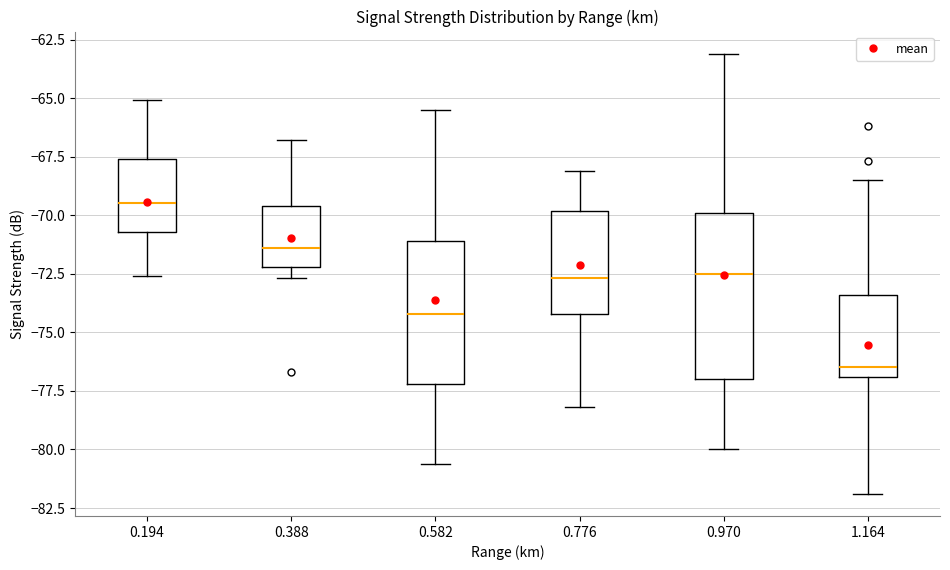

Reading left to right, read every box against the y-axis: the position of its median line, the range the box covers, and the ends of its whiskers. The values are not printed on the chart, so give them approximately, as read against the axis.

0.194: median -69.5, box -70.5 to -67.5, whiskers -72.5 to -65.0
0.388: median -71.5, box -72.0 to -69.5, whiskers -72.5 to -67.0
0.582: median -74.0, box -77.0 to -71.0, whiskers -80.5 to -65.5
0.776: median -72.5, box -74.0 to -70.0, whiskers -78.0 to -68.0
0.970: median -72.5, box -77.0 to -70.0, whiskers -80.0 to -63.0
1.164: median -76.5, box -77.0 to -73.5, whiskers -82.0 to -68.5